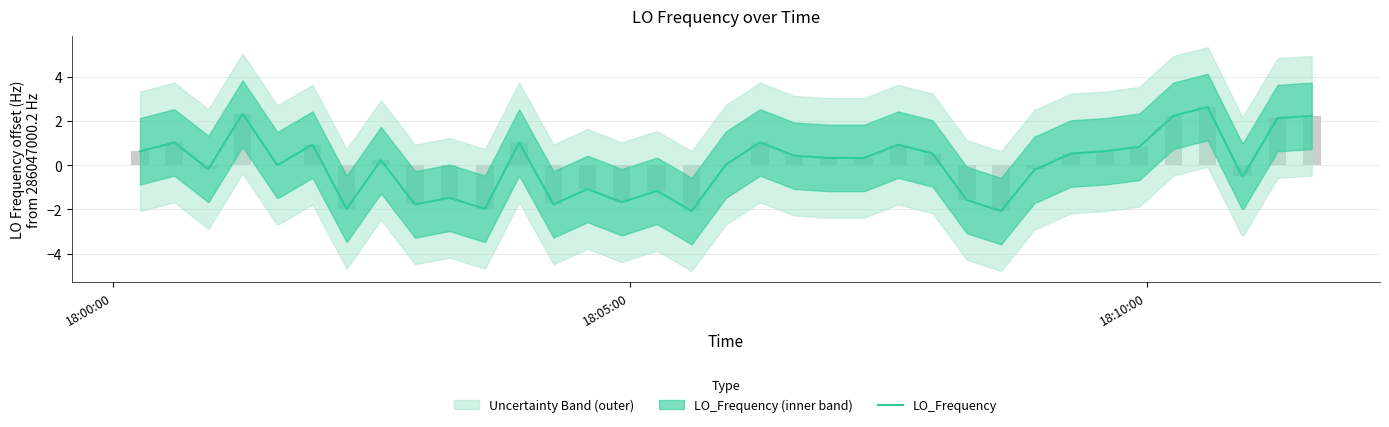

What is the greatest value displayed?

2.6